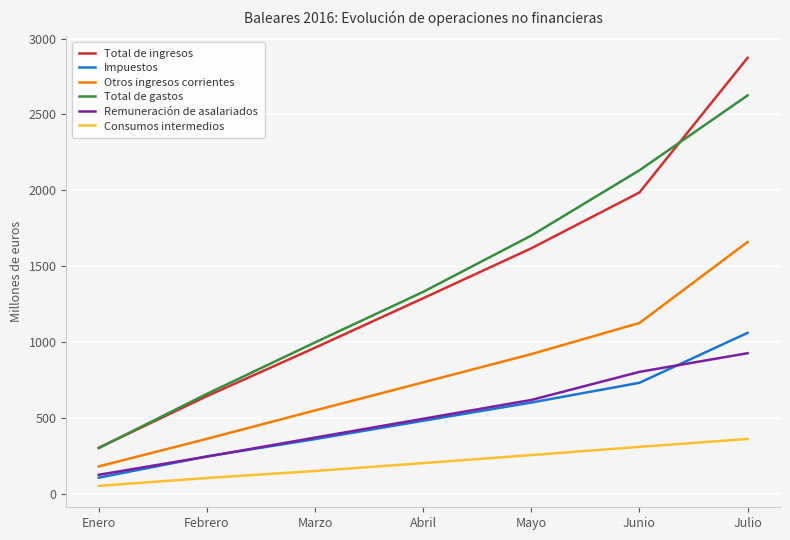

True or false: Impuestos and Total de ingresos cross at least once.

False